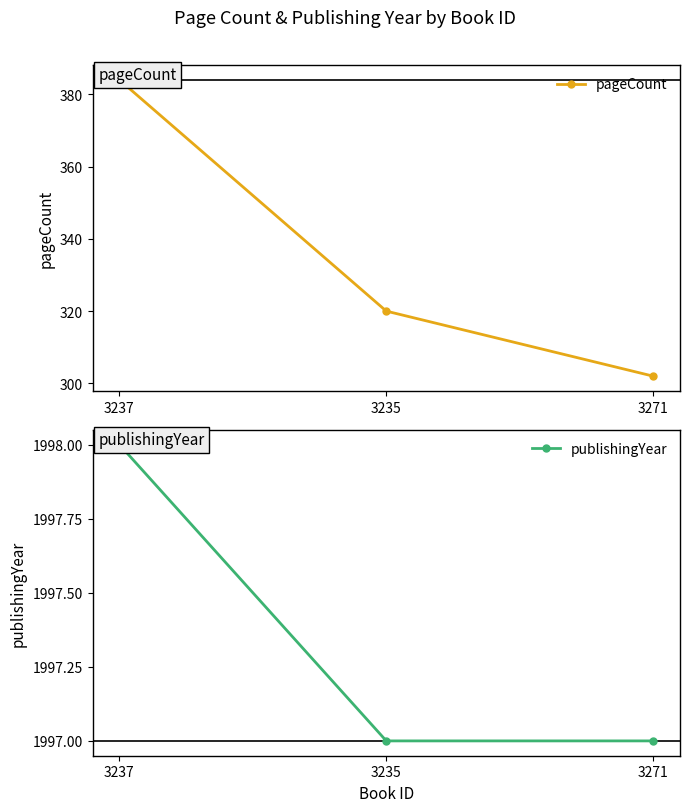

Which series has the largest total across all categories?

publishingYear